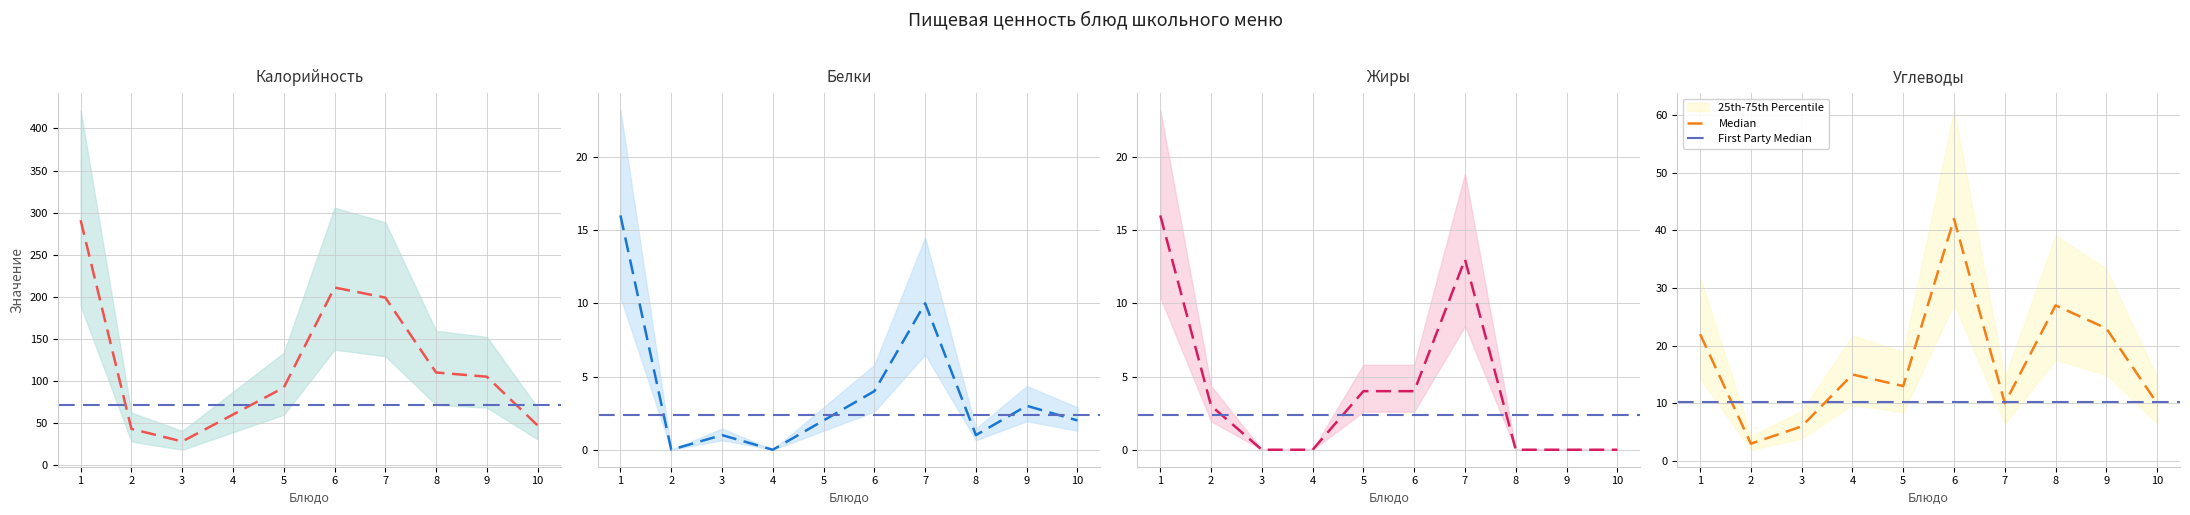

Reading left to right, list all the values displayed in this chart.

Калорийность: 291	43	28	60	92	211	199	110	105	47
Белки: 16	0	1	0	2	4	10	1	3	2
Жиры: 16	3	0	0	4	4	13	0	0	0
Углеводы: 22	3	6	15	13	42	10	27	23	10